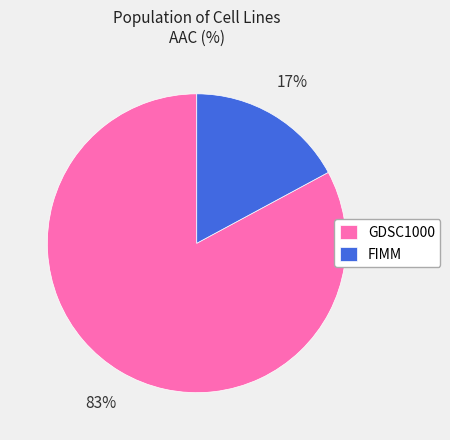

What is the smallest slice in the pie chart?

FIMM